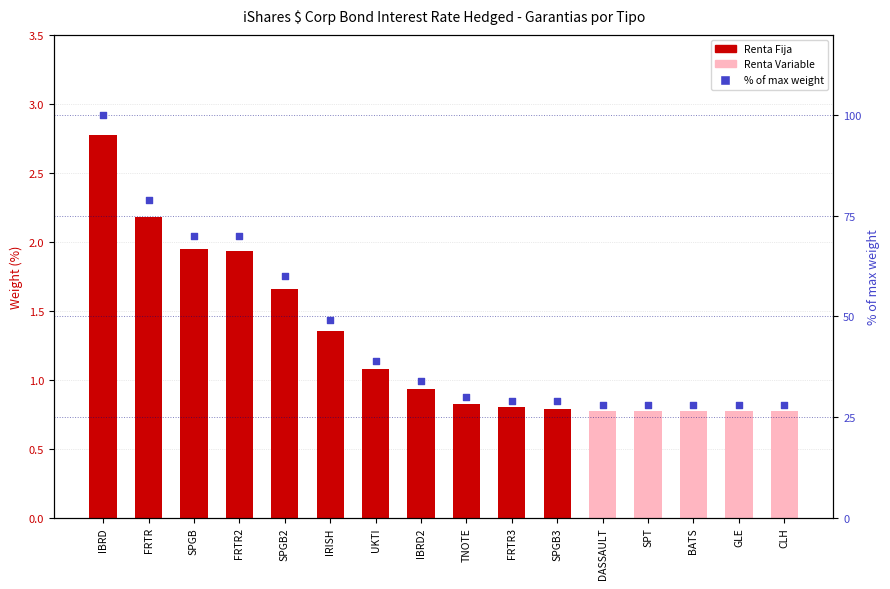

Is the value of % of max weight at IRISH greater than the value of Renta Variable at IRISH?

Yes